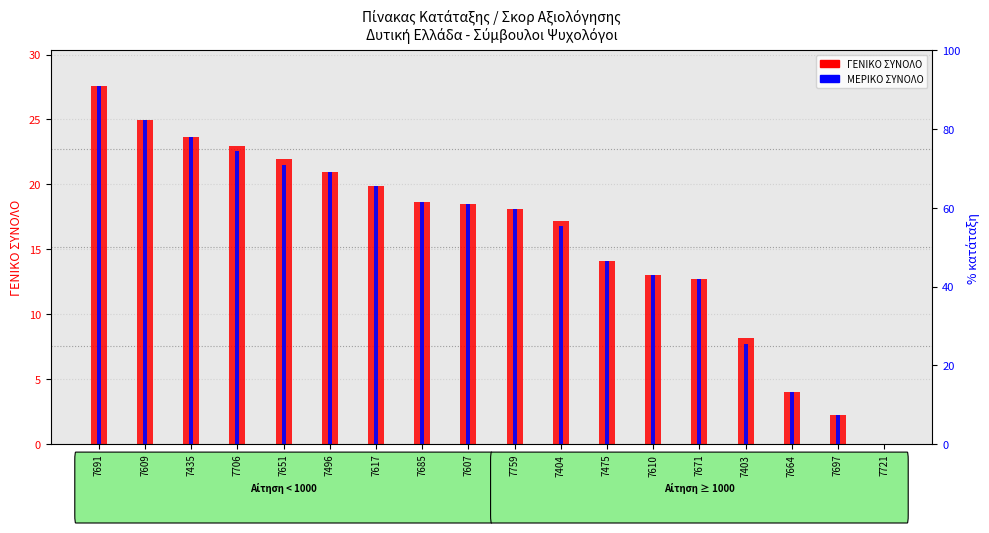

What is the sum of the ΜΕΡΙΚΟ ΣΥΝΟΛΟ values at 7617 and 7671?

32.6